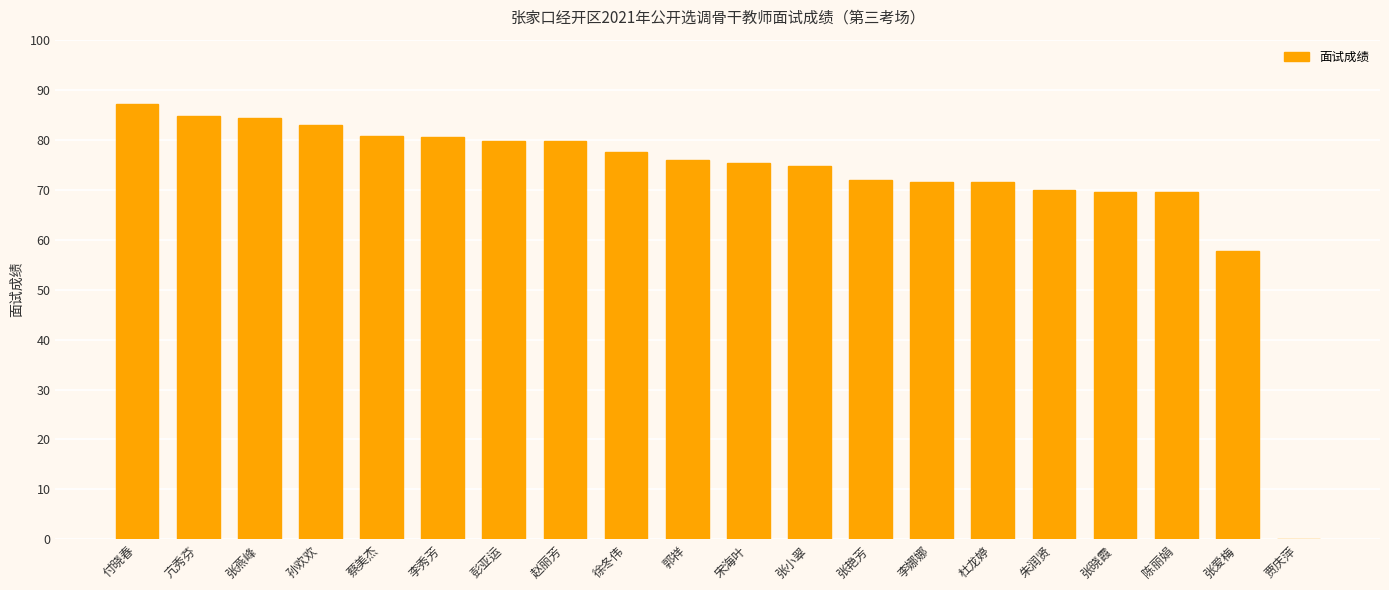

Are the bars horizontal?

No